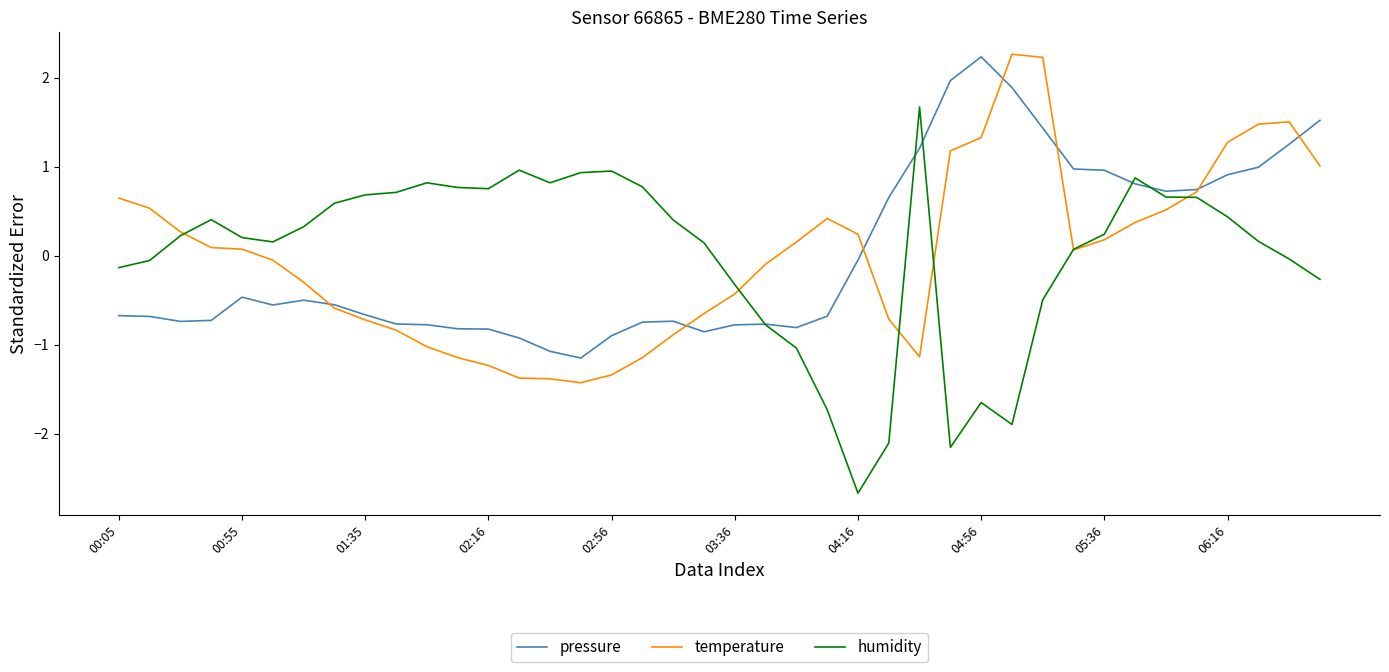

What is the smallest value displayed?

-2.7